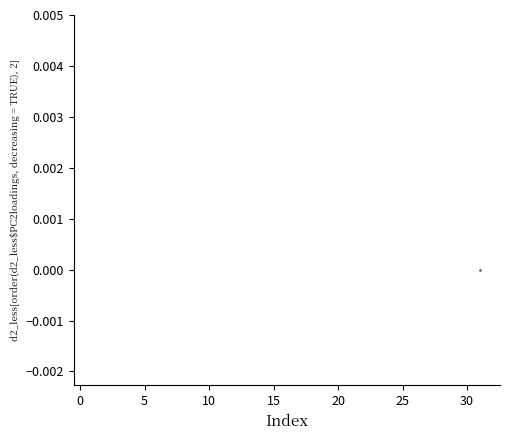

Does the chart have visible grid lines?

No